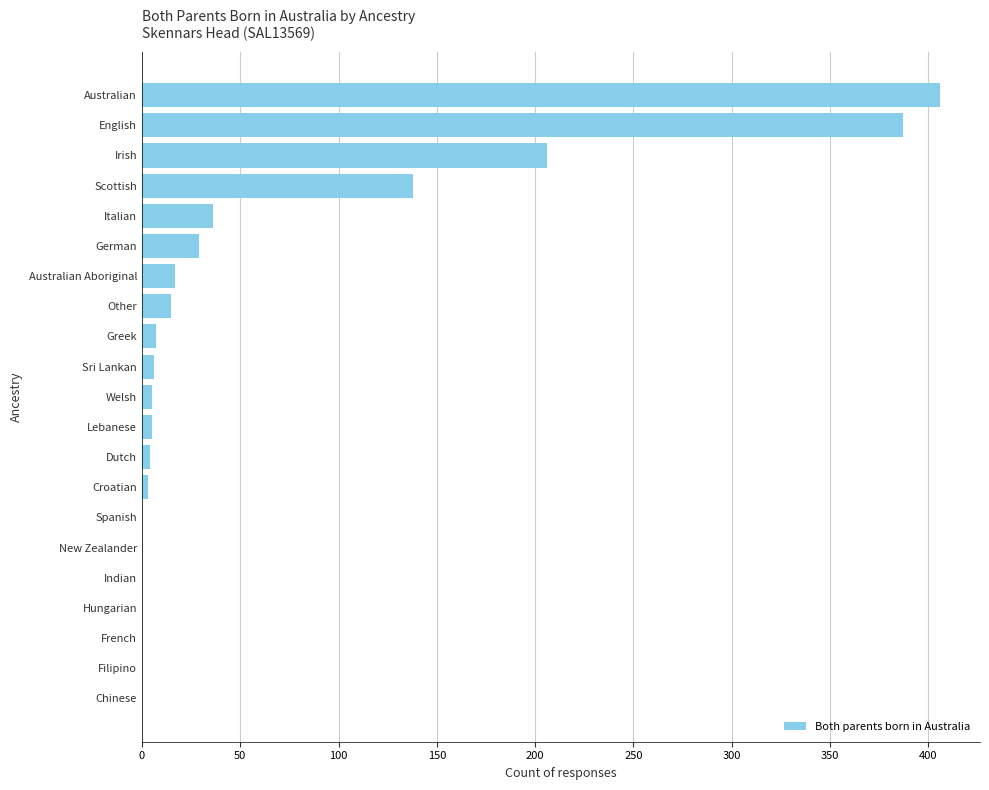

What is the greatest value displayed?

406